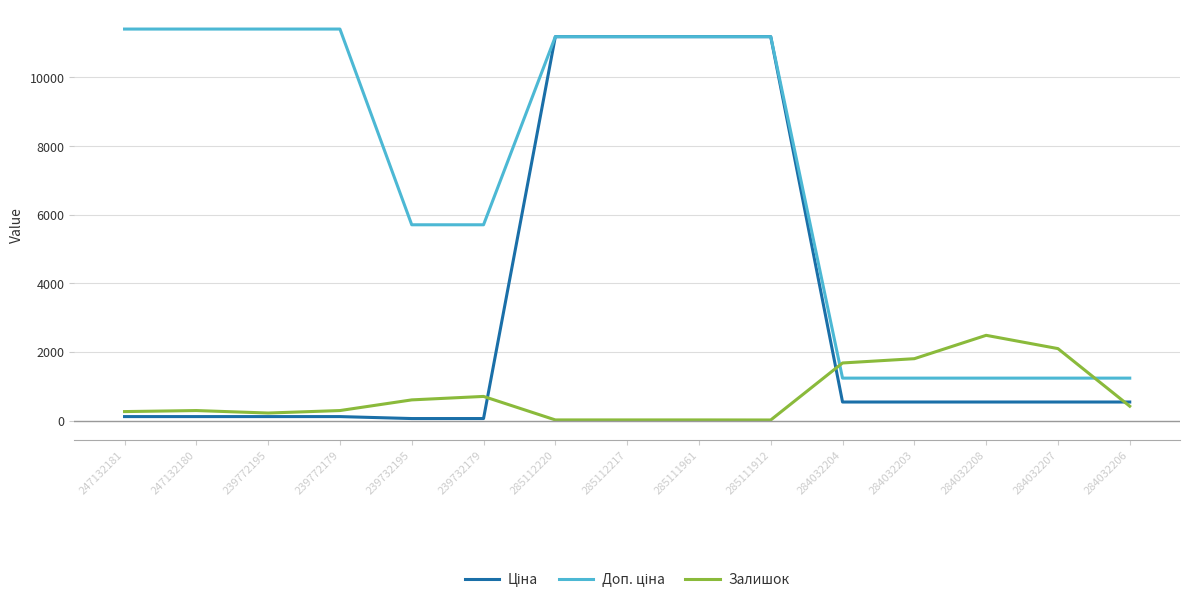

Where is Залишок nearest to the value 1249?

284032204